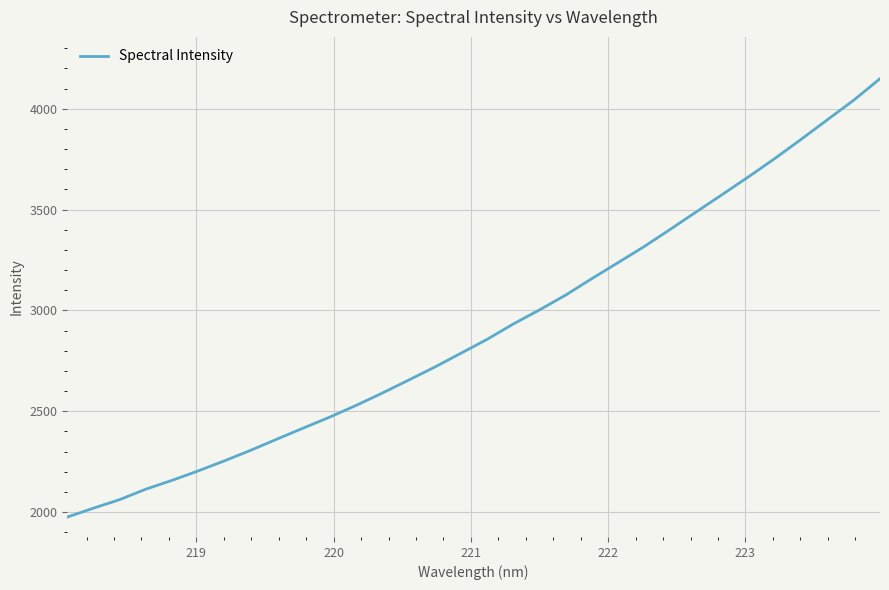

What is the difference between the maximum and minimum values?

2174.3